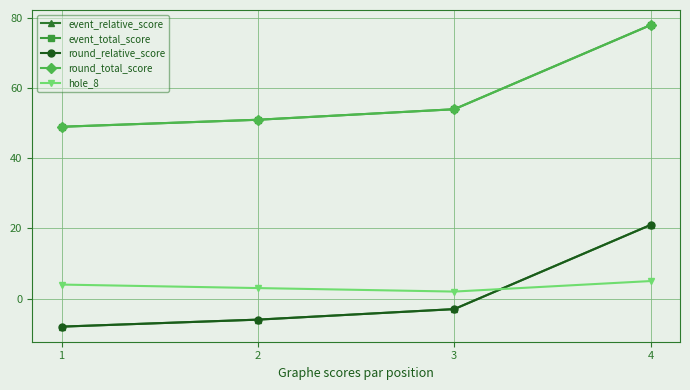

What is the highest value of the round_relative_score series?

21